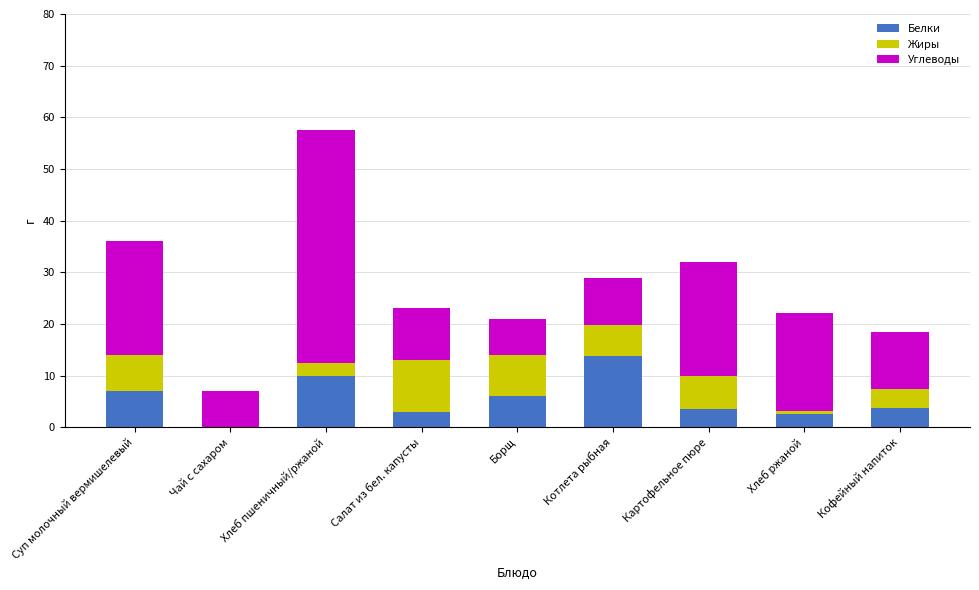

What is the total value across all series at Салат из бел. капусты?

23.0